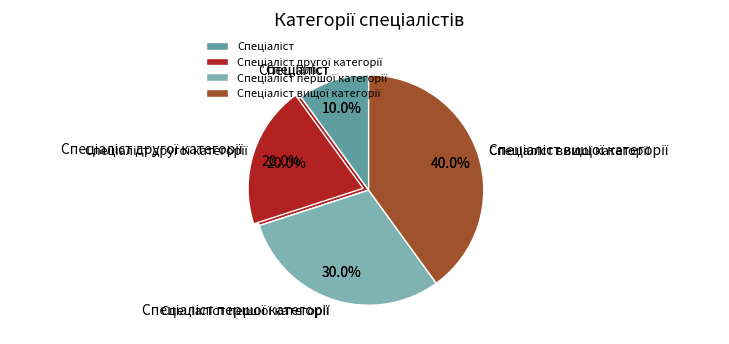

How many slices are in this pie chart?

4